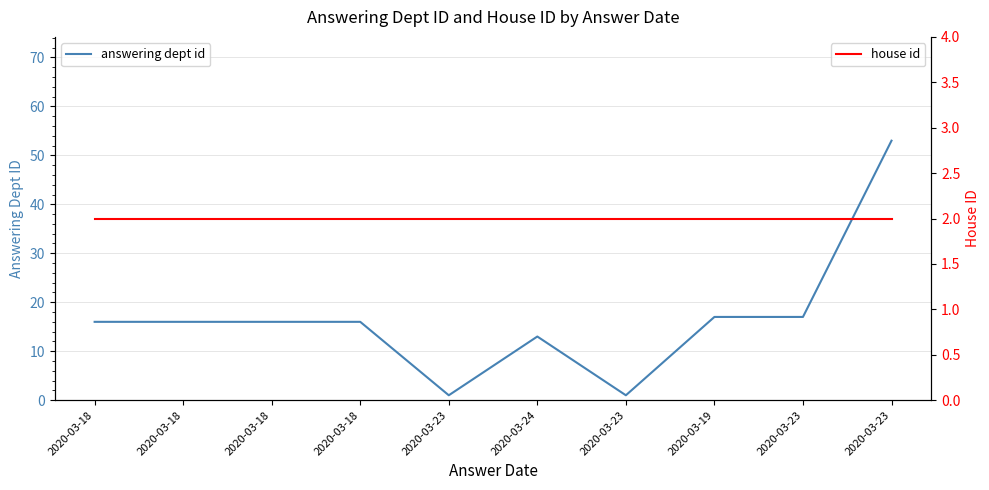

Which series has the largest range (max minus min)?

answering dept id